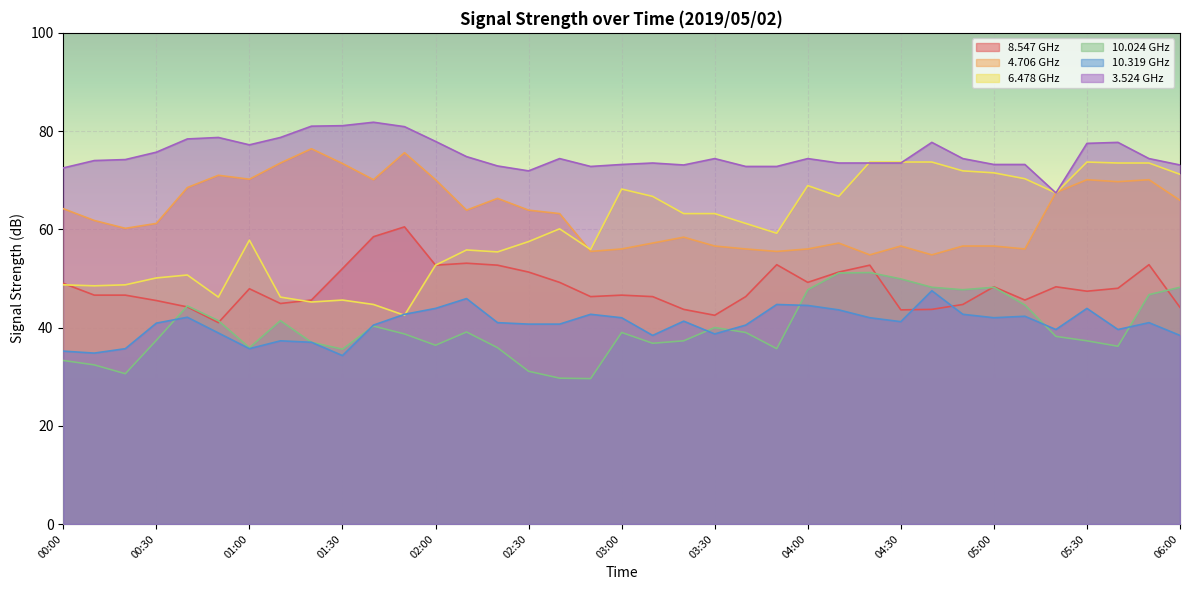

True or false:  10.319 has more than 0 interior local peaks.

True